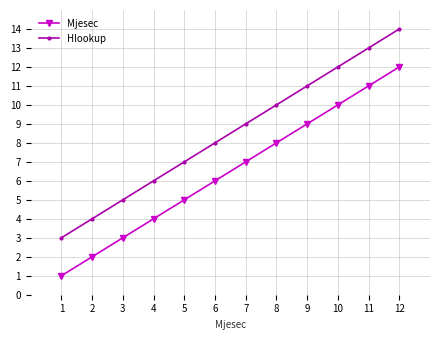

What is the sum of all Hlookup values?

102